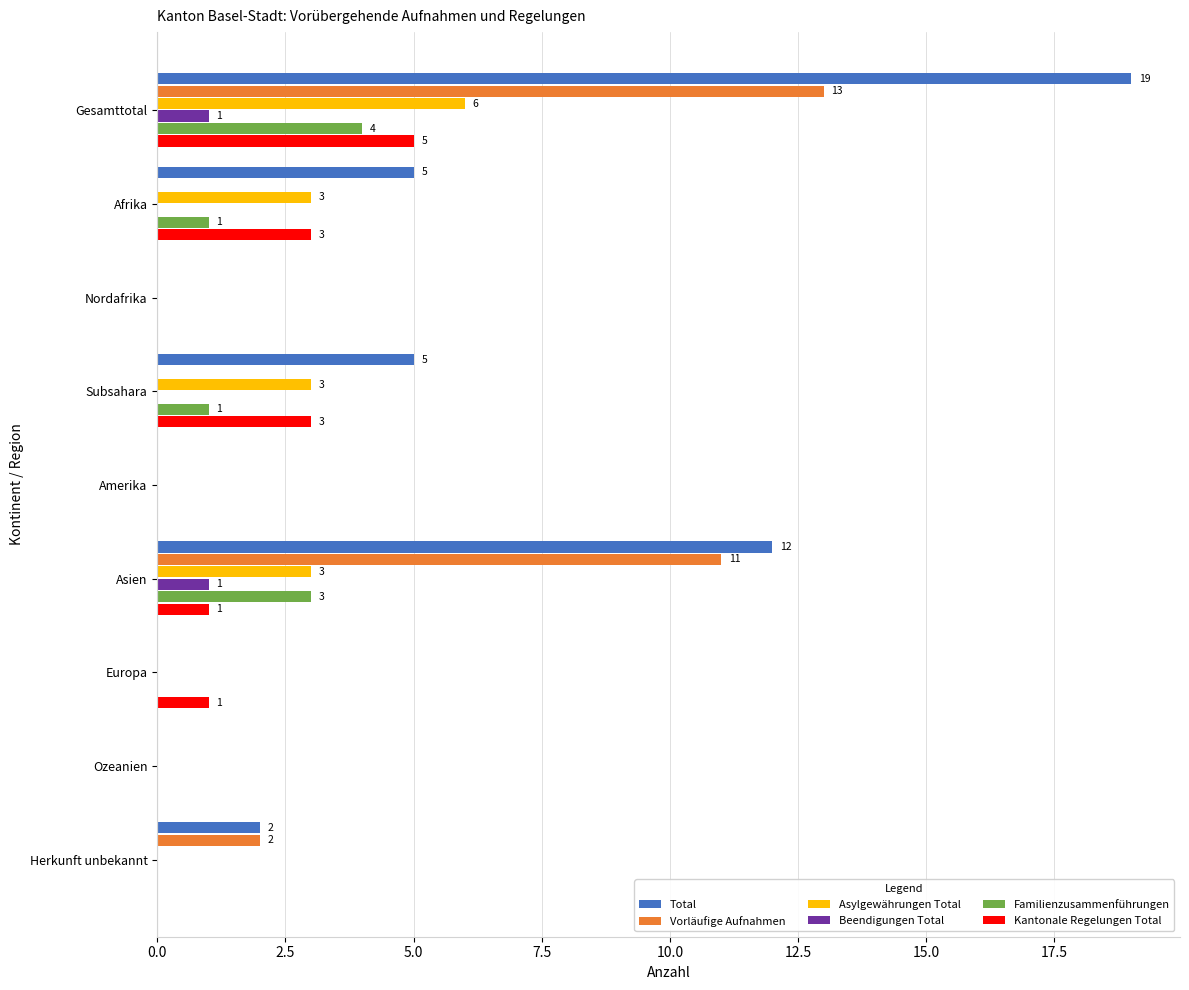

What are all the series names shown in the legend?

Total, Vorläufige Aufnahmen, Asylgewährungen Total, Beendigungen Total, Familienzusammenführungen, Kantonale Regelungen Total